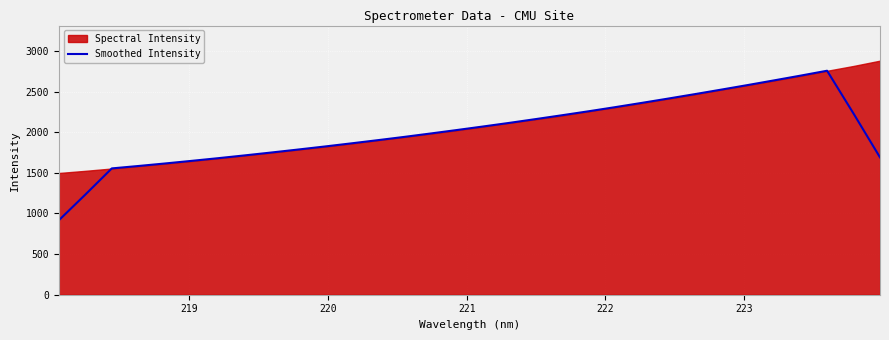

What is the highest value of the Smoothed Intensity series?

2756.2